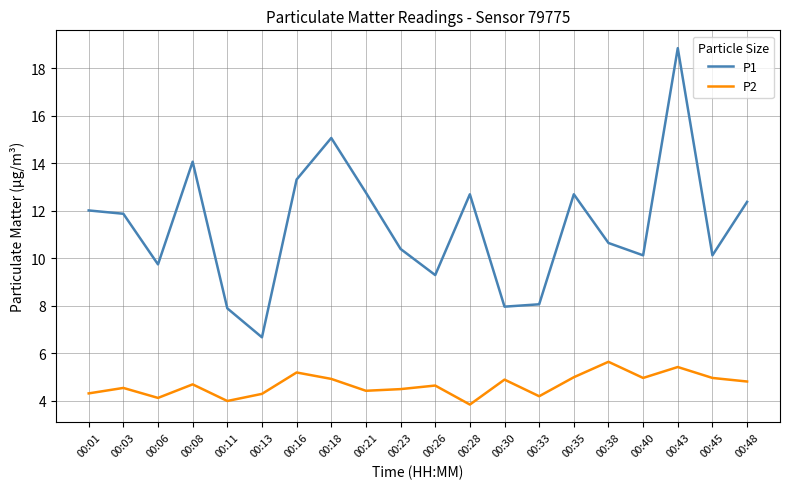

True or false: P2 and P1 cross at least once.

False